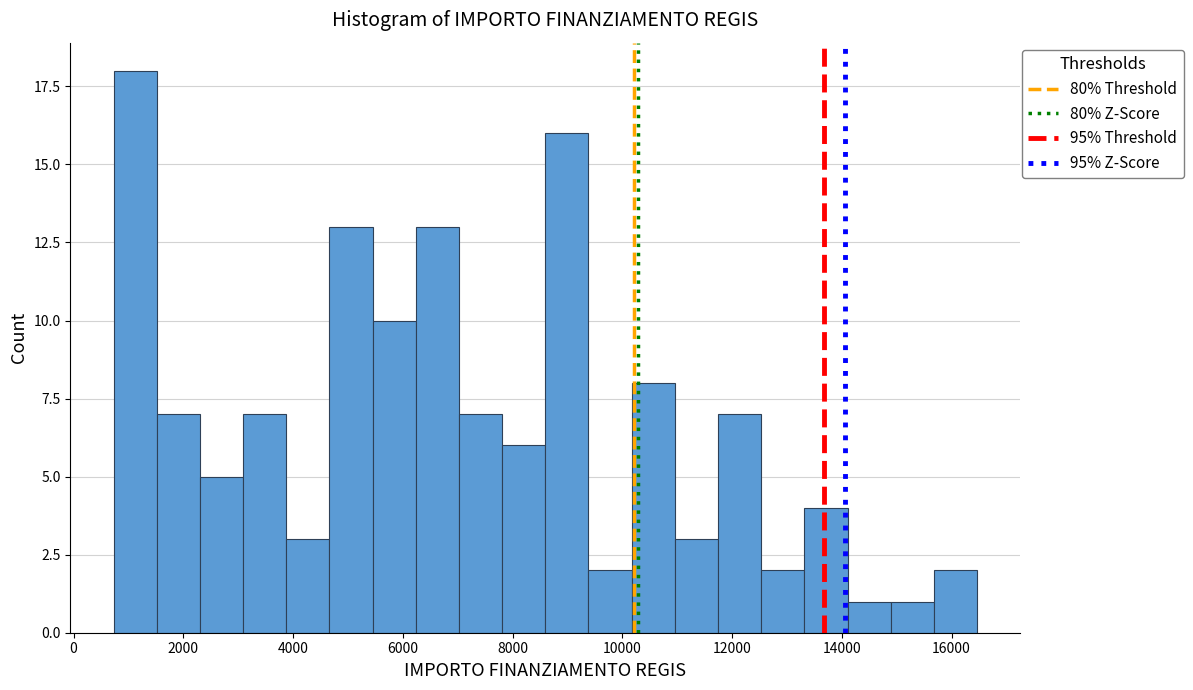

Around what value on the x-axis is the tallest bar? Give the approximate position of its centre, as read against the axis.

1200